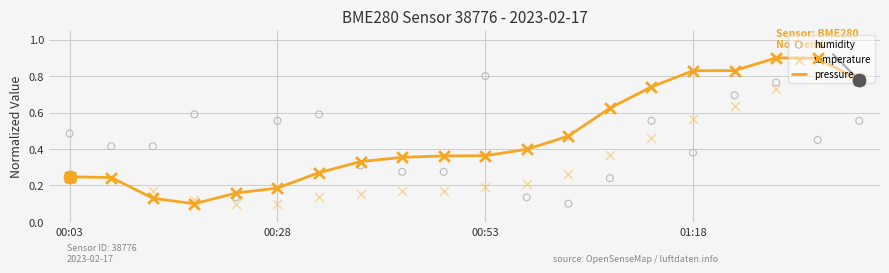

What are all the series names shown in the legend?

pressure, humidity, temperature